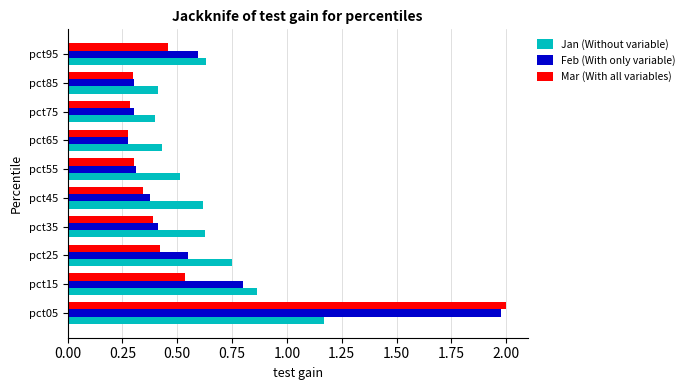

The Jan (Without variable) series shows 0.4 at pct15. True or false?

False